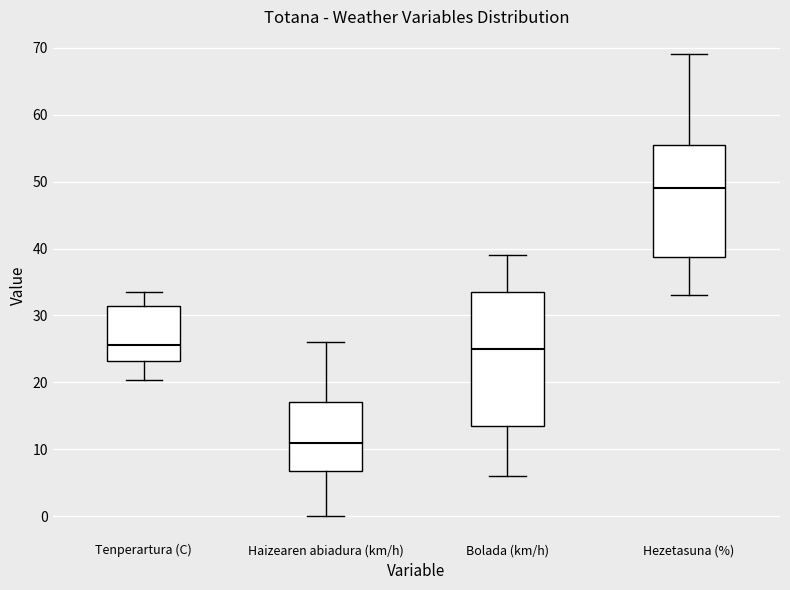

Reading left to right, read every box against the y-axis: the position of its median line, the range the box covers, and the ends of its whiskers. The values are not printed on the chart, so give them approximately, as read against the axis.

Tenperartura (C): median 26, box 23 to 31, whiskers 20 to 34
Haizearen abiadura (km/h): median 11, box 7 to 17, whiskers 0 to 26
Bolada (km/h): median 25, box 14 to 34, whiskers 6 to 39
Hezetasuna (%): median 49, box 39 to 56, whiskers 33 to 69